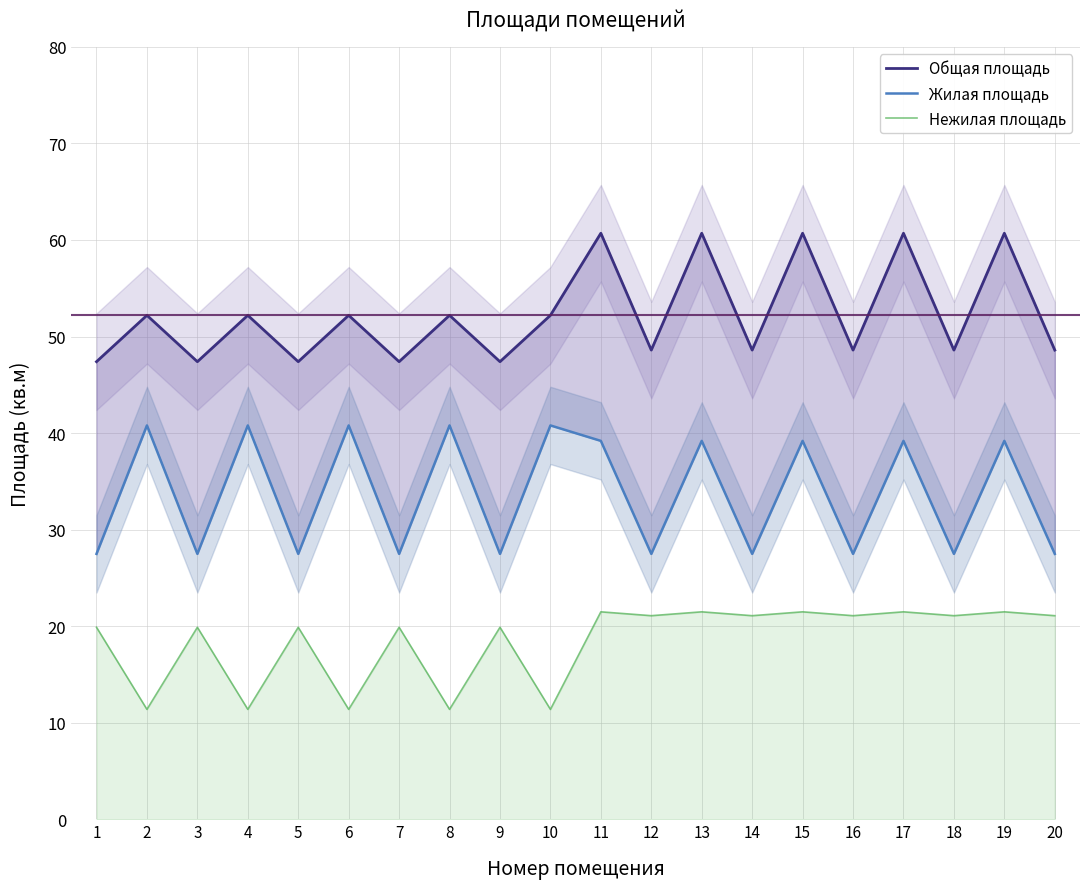

What is the spread (max minus min) of values at 3?

27.5